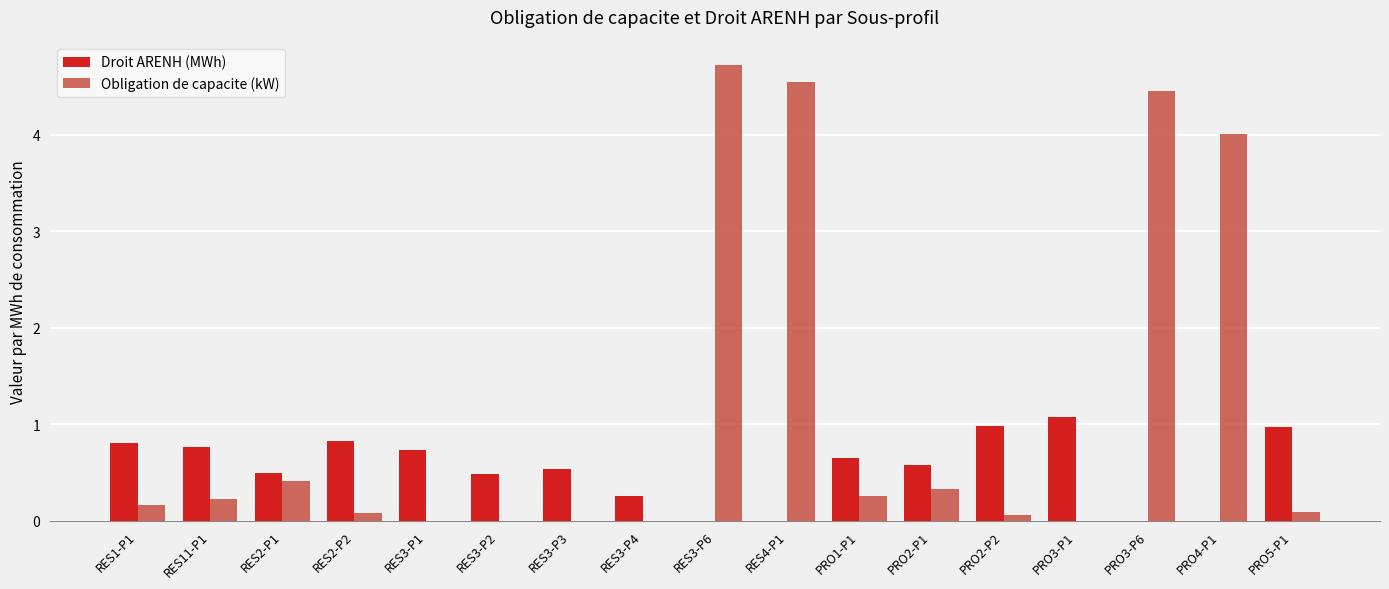

Which label corresponds to the largest value in the chart?

RES3-P6